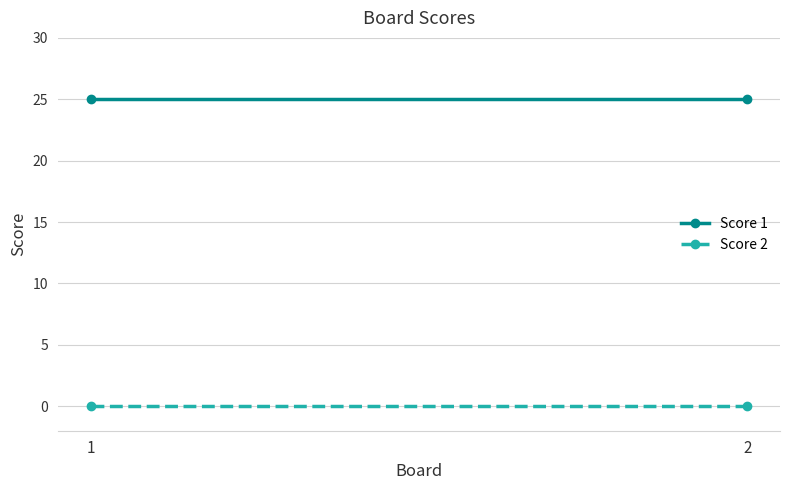

At which category is the sum across all series the highest?

1